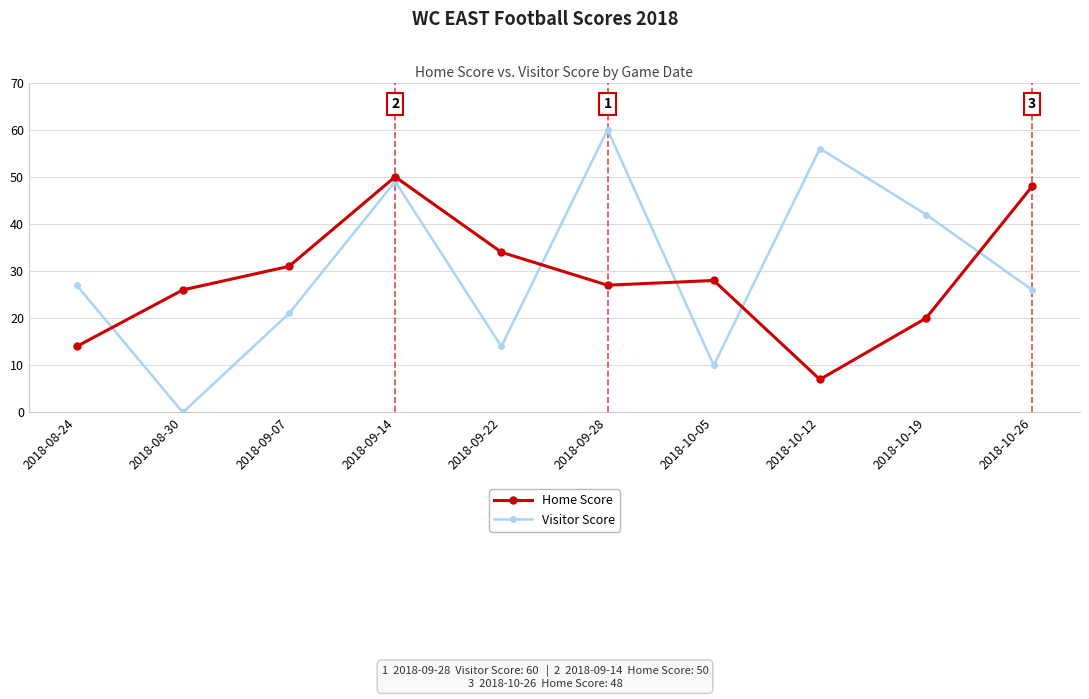

What is the difference between the Home Score values at 2018-09-07 and 2018-09-14?

19